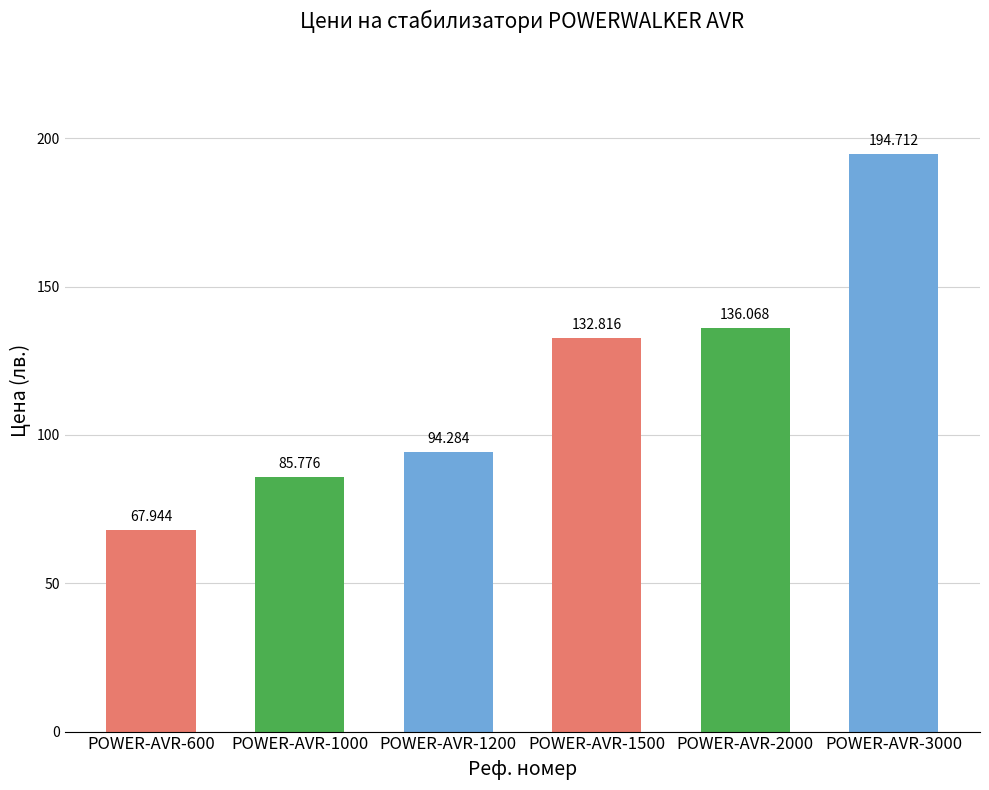

What is the value of the 6th bar from the left?

194.7